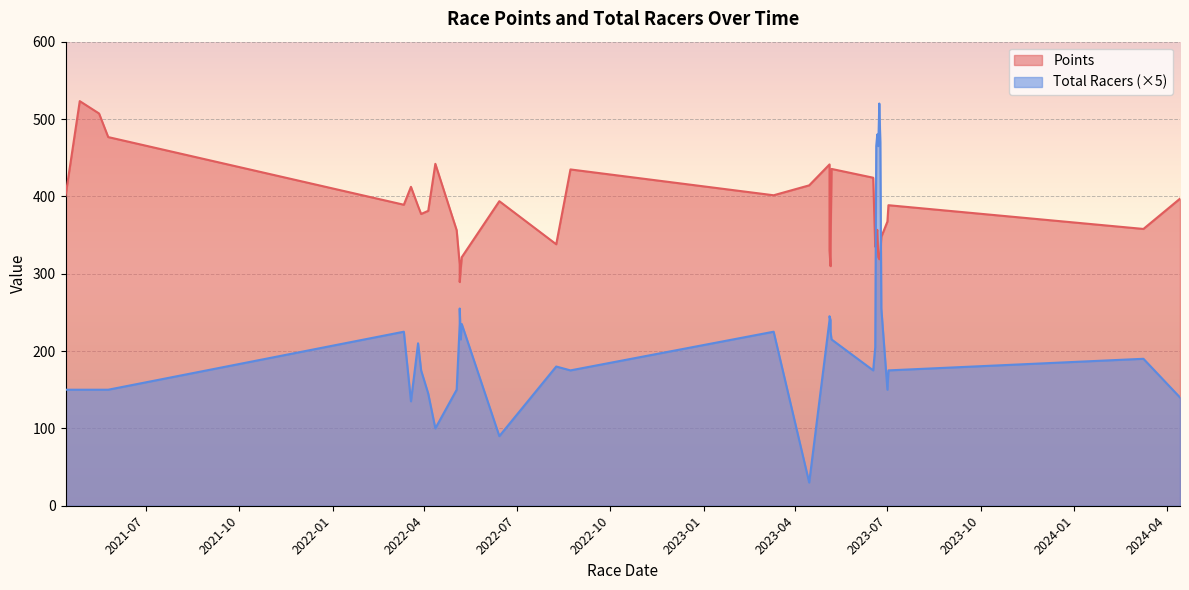

True or false: Points has more than 0 points higher than both neighbors.

True